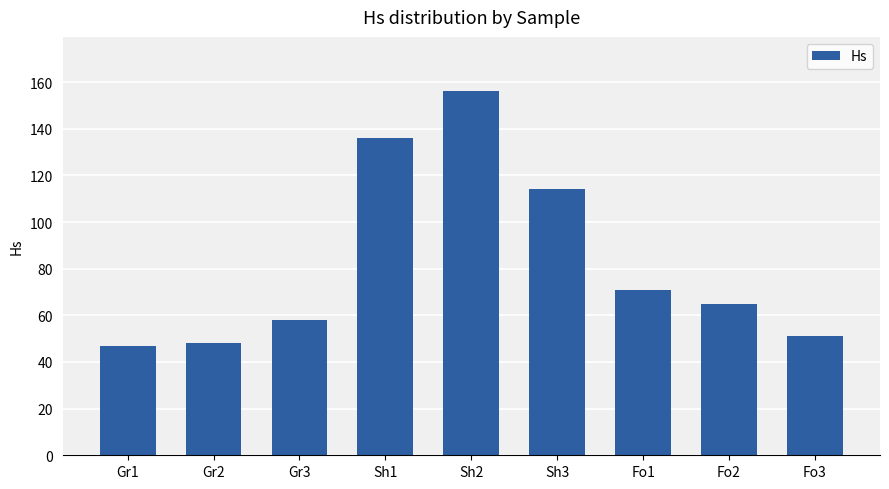

Count the number of categories in the chart.

9